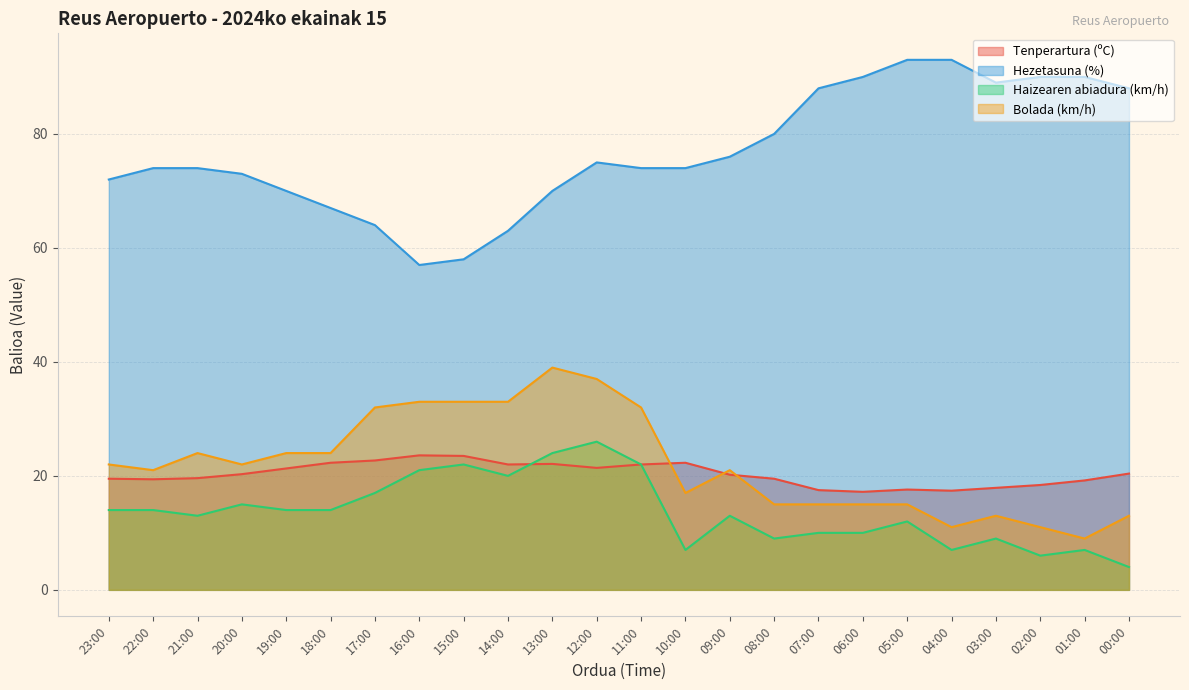

Which has a higher value, 06:00 or 03:00?

03:00